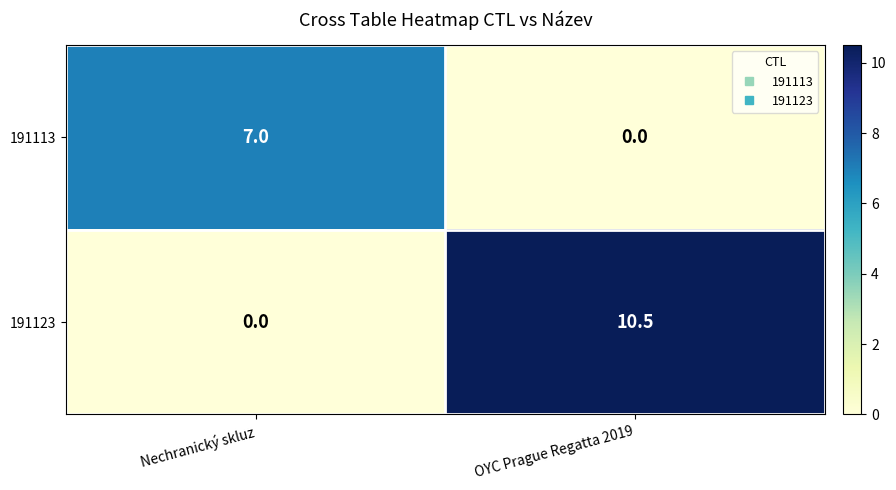

What is the greatest value displayed?

10.5